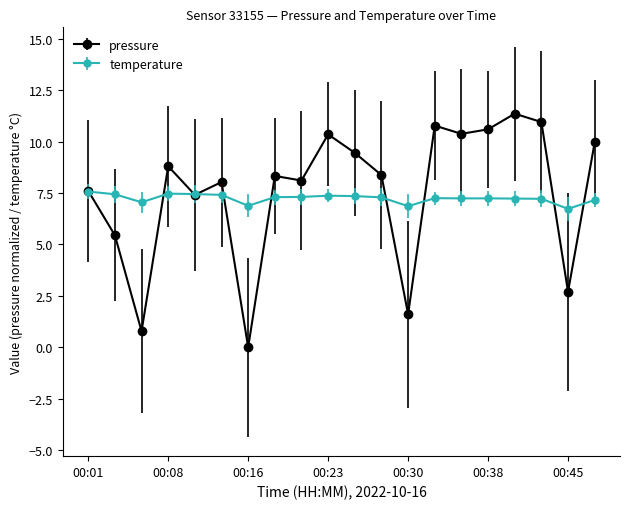

What is the maximum value shown in the chart?

11.4